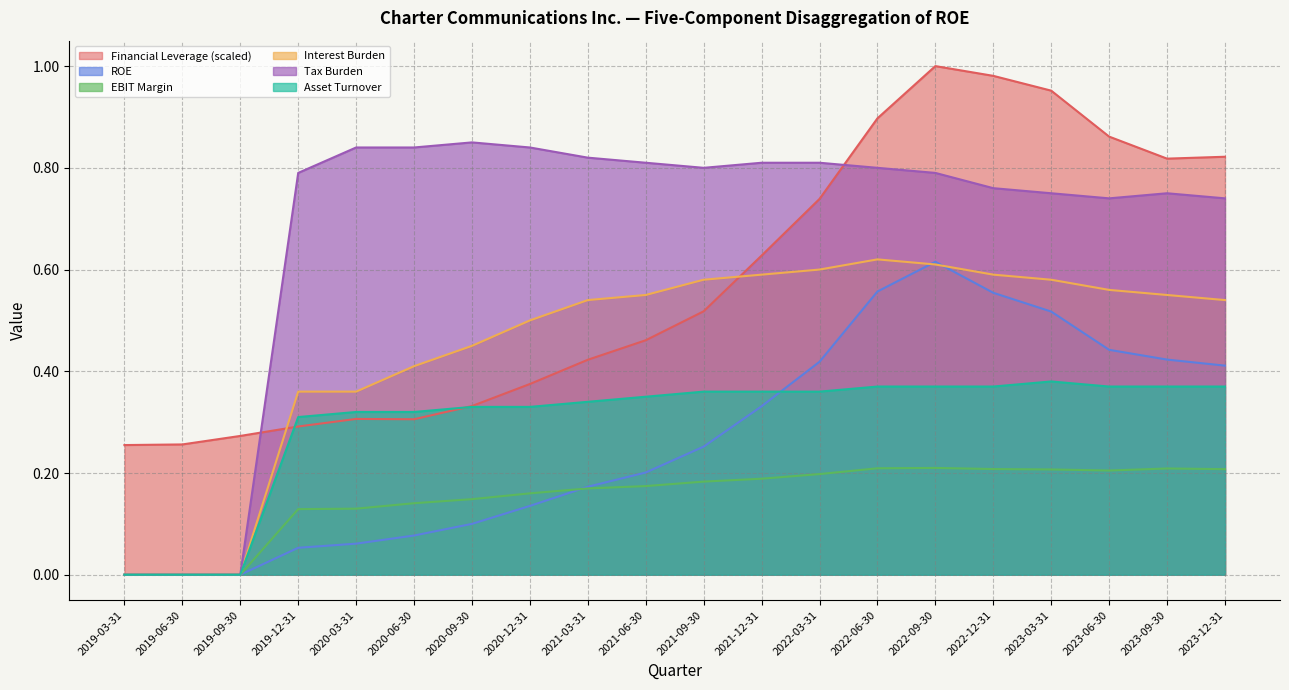

How many series are shown in this chart?

6